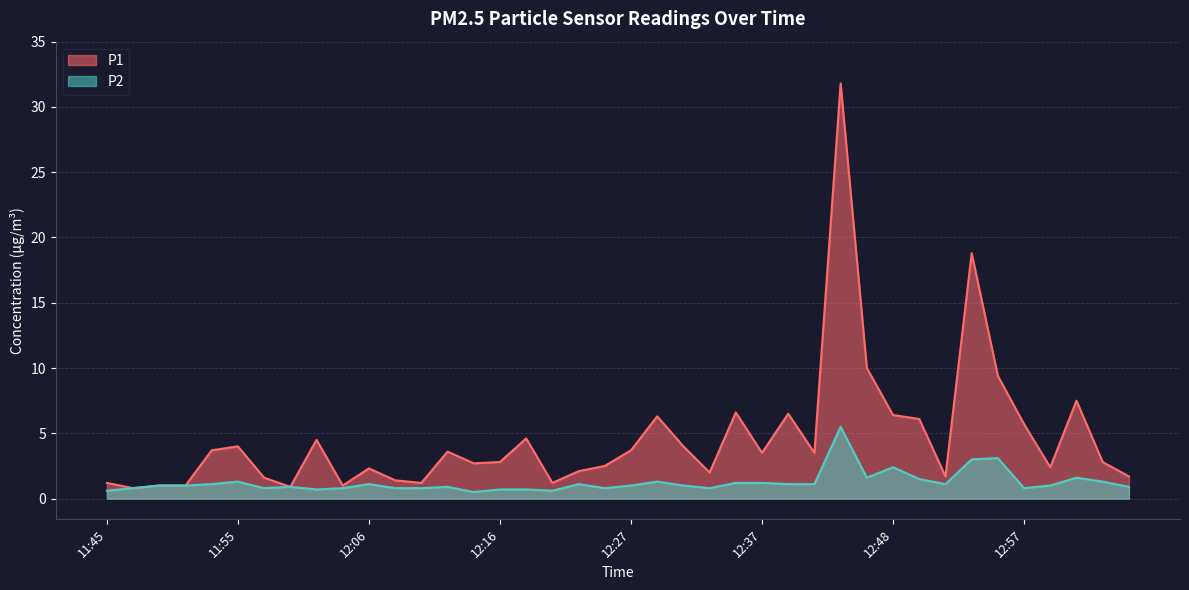

How many lines are shown in the chart?

2